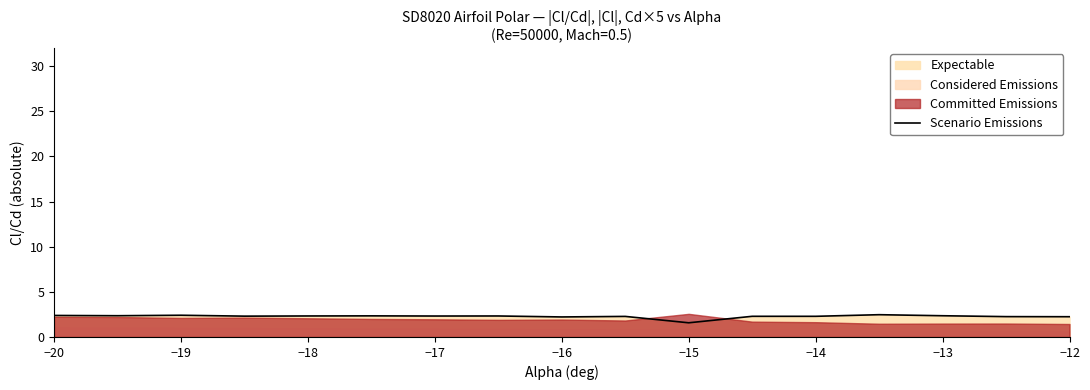

What is the maximum value for Scenario Emissions?

2.5